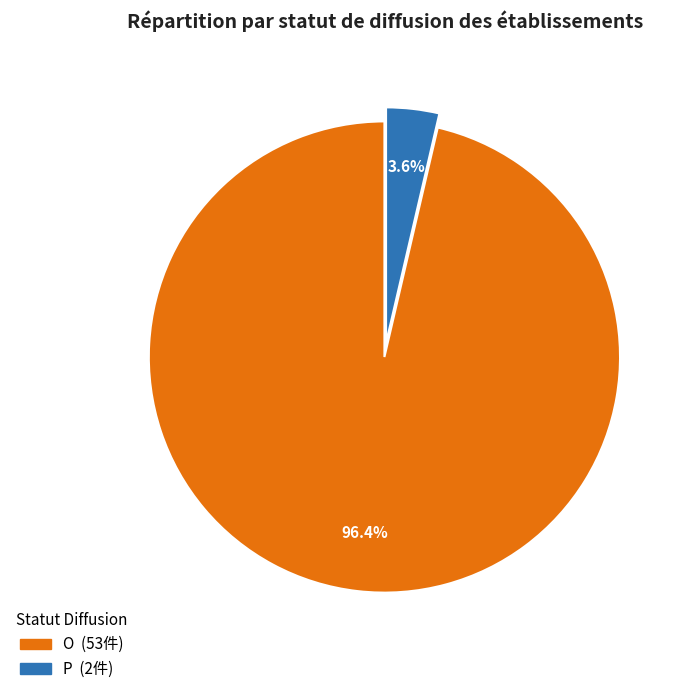

Is it true that P is 29% of the pie?

False